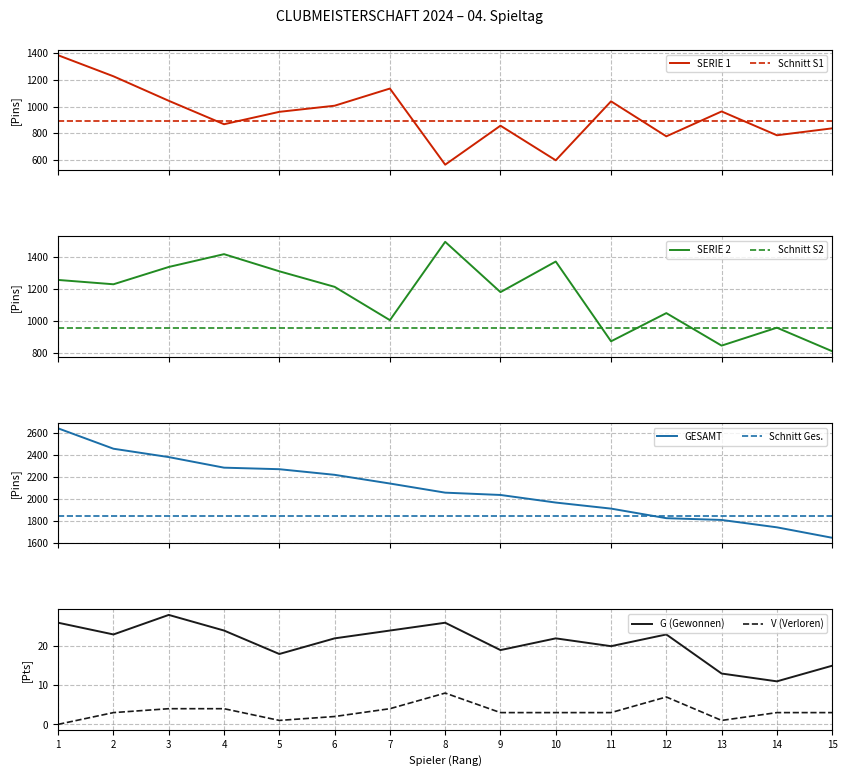

Is the value of V (Verloren) at 1 greater than the value of G (Gewonnen) at 6?

No